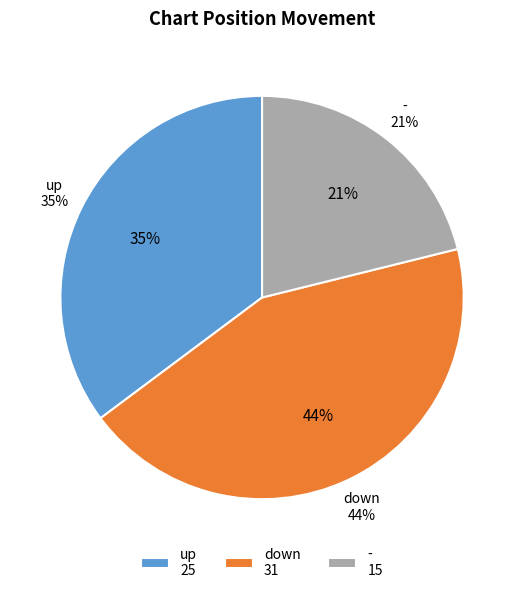

Count the number of slices in the pie.

3